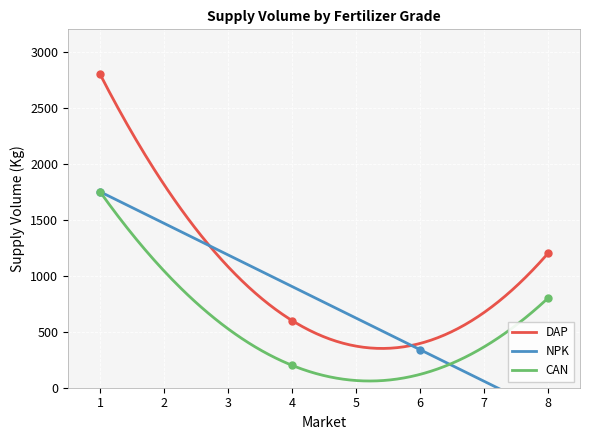

Which series reaches the maximum Y coordinate?

DAP